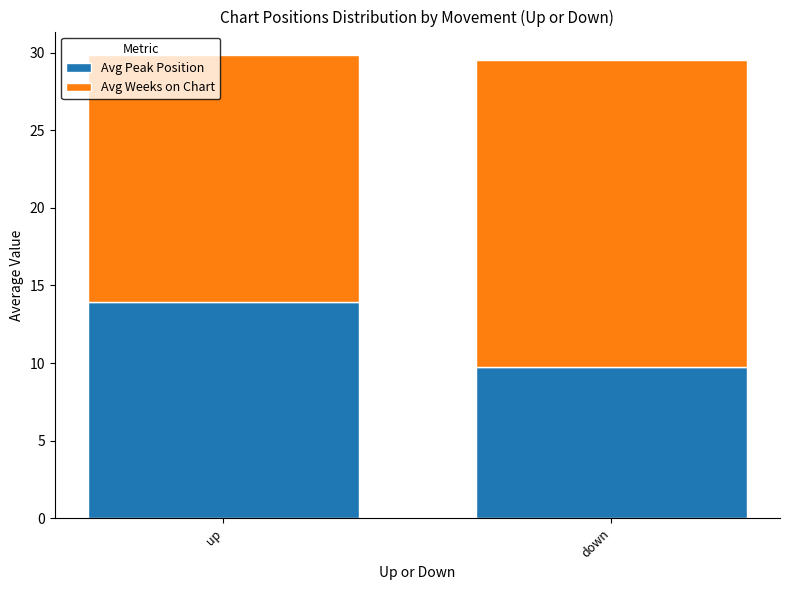

Which category has the highest value in the Avg Peak Position series?

up